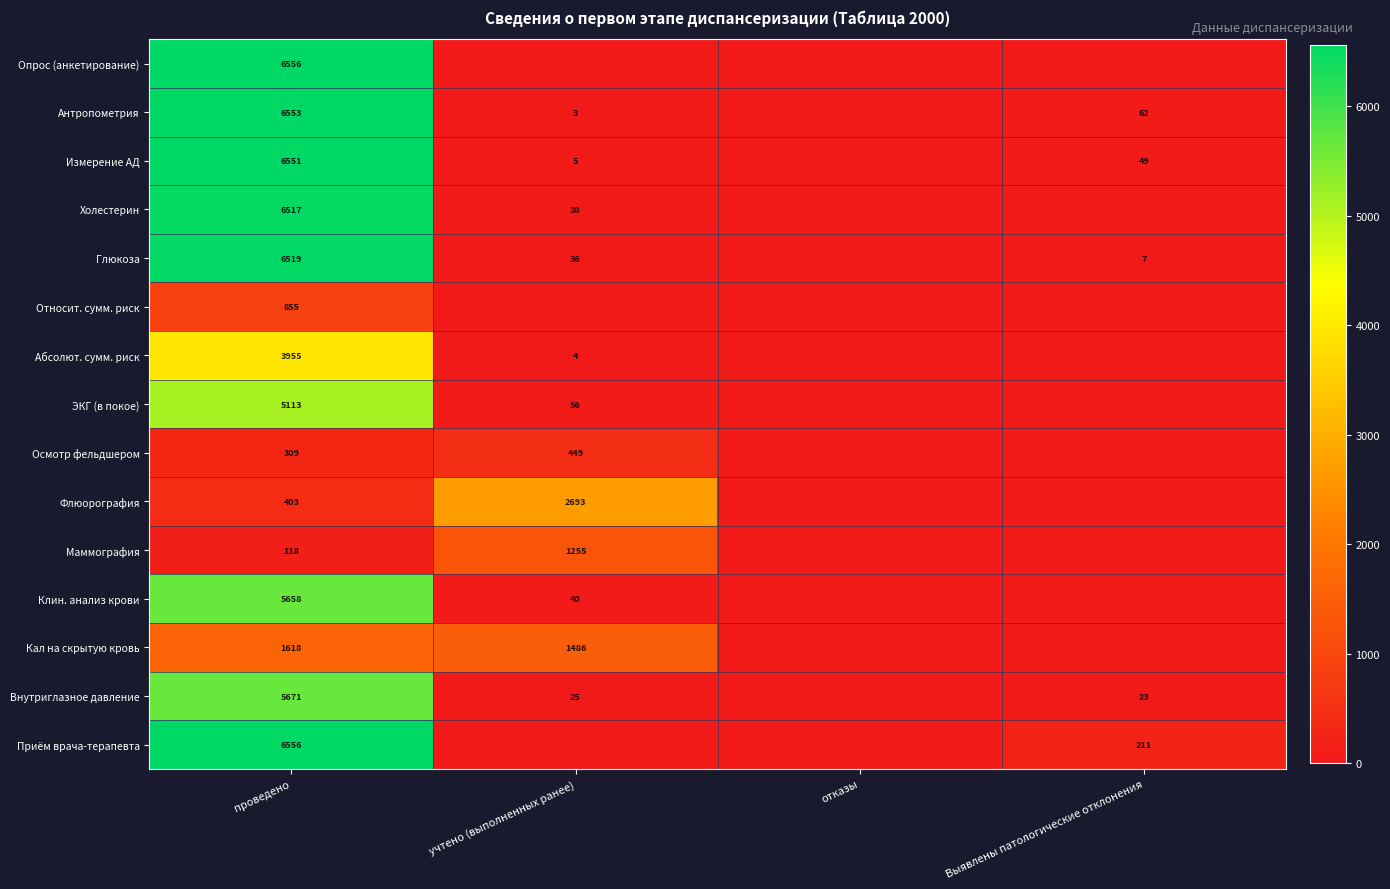

The Флюорография series shows 1341 at учтено (выполненных ранее). True or false?

False